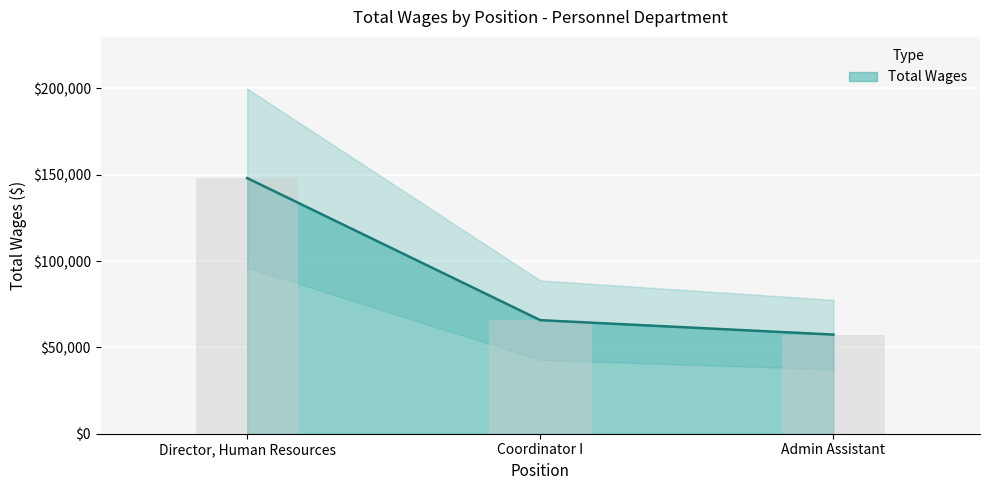

Reading right to left, list all the values displayed in this chart.

57425	65769	148054